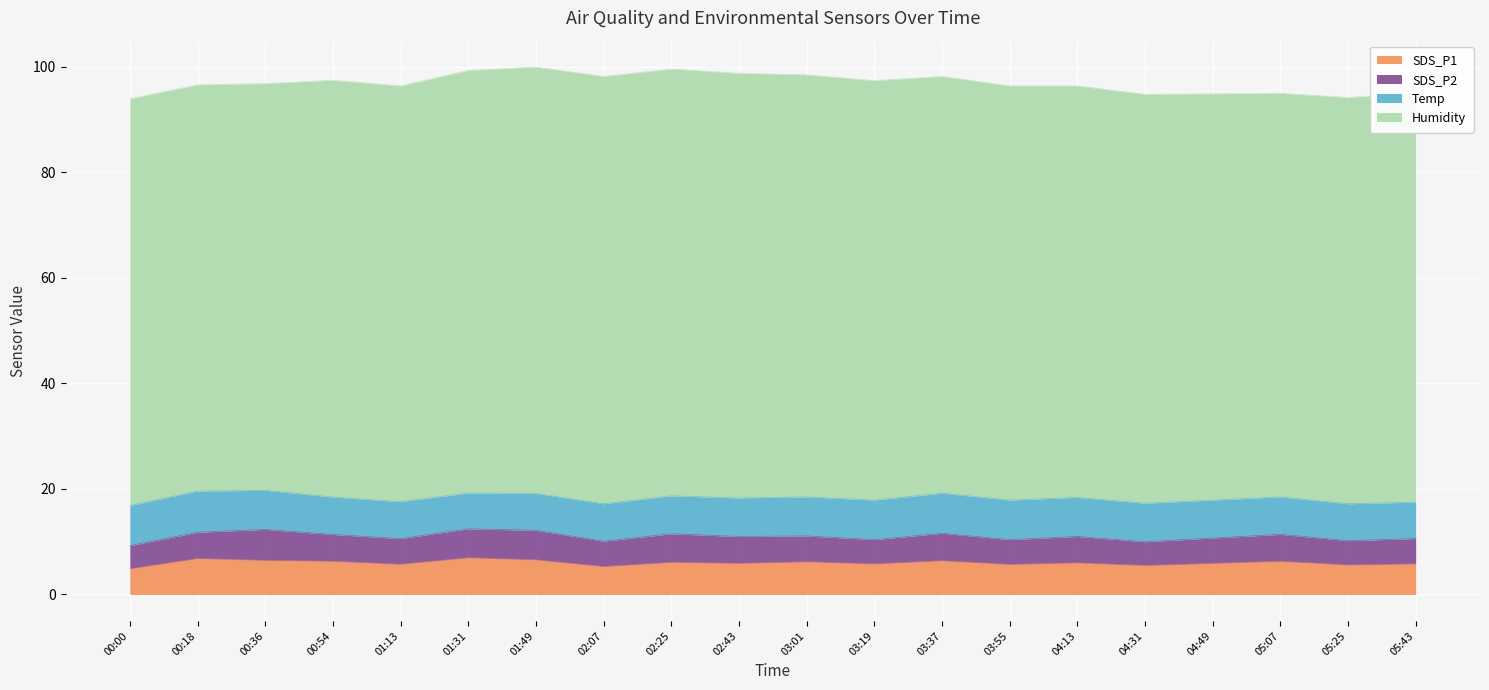

Reading left to right, what are all the values shown in this chart?

SDS_P1: 00:00=4.9	00:18=6.8	00:36=6.5	00:54=6.3	01:13=5.7	01:31=7.0	01:49=6.6	02:07=5.3	02:25=6.1	02:43=5.9	03:01=6.2	03:19=5.8	03:37=6.4	03:55=5.7	04:13=6.0	04:31=5.5	04:49=5.9	05:07=6.3	05:25=5.6	05:43=5.8
SDS_P2: 00:00=4.4	00:18=5.0	00:36=5.9	00:54=5.1	01:13=4.9	01:31=5.5	01:49=5.6	02:07=4.8	02:25=5.4	02:43=5.1	03:01=4.9	03:19=4.6	03:37=5.2	03:55=4.7	04:13=5.0	04:31=4.5	04:49=4.8	05:07=5.1	05:25=4.6	05:43=4.8
Temp: 00:00=7.6	00:18=7.8	00:36=7.4	00:54=7.1	01:13=7.0	01:31=6.8	01:49=7.0	02:07=7.1	02:25=7.2	02:43=7.3	03:01=7.4	03:19=7.5	03:37=7.6	03:55=7.5	04:13=7.4	04:31=7.3	04:49=7.2	05:07=7.1	05:25=7.0	05:43=6.9
Humidity: 00:00=77.1	00:18=77.0	00:36=77.1	00:54=79.0	01:13=78.8	01:31=80.1	01:49=80.8	02:07=81.0	02:25=80.9	02:43=80.5	03:01=80.0	03:19=79.5	03:37=79.0	03:55=78.5	04:13=78.0	04:31=77.5	04:49=77.0	05:07=76.5	05:25=77.0	05:43=77.5